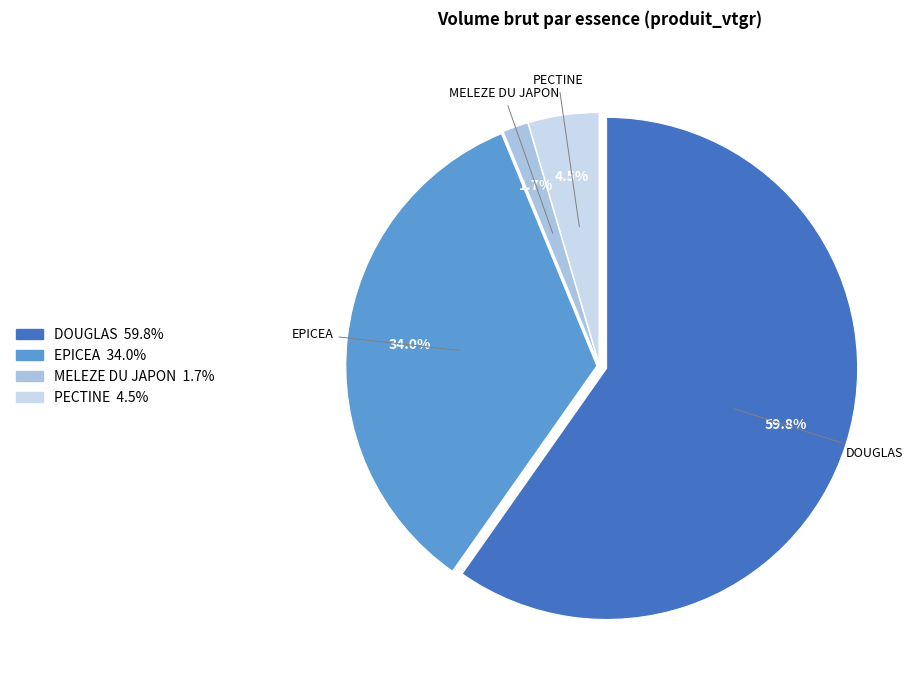

How many segments does this pie chart have?

4